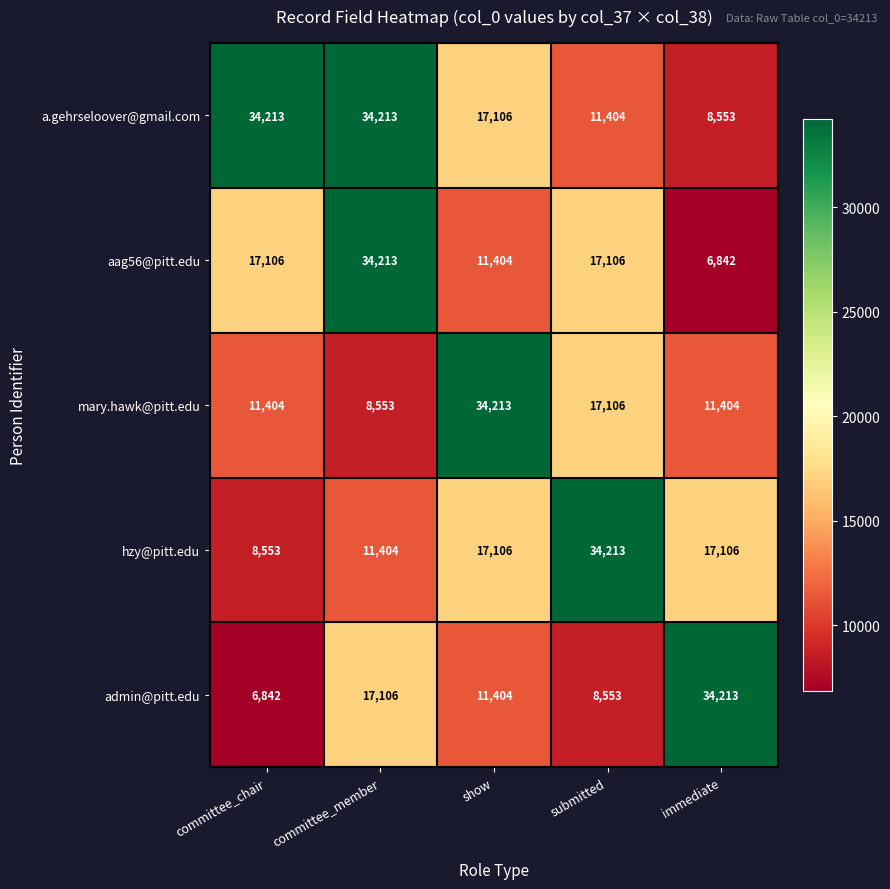

At which label does a.gehrseloover@gmail.com reach its minimum?

immediate